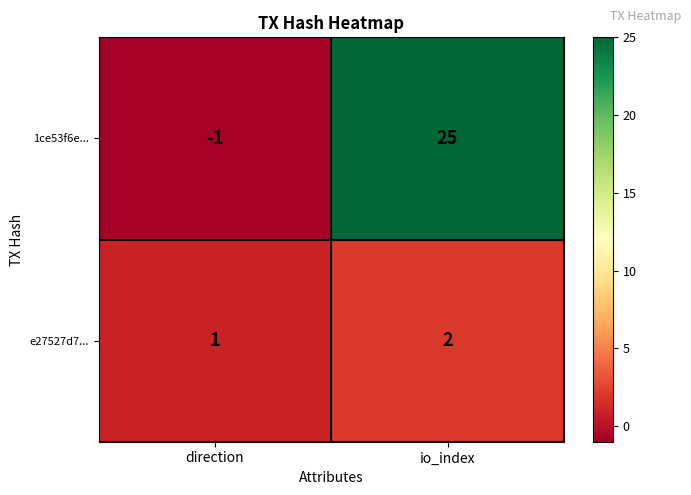

List the series in order of their peak value, highest first.

1ce53f6e..., e27527d7...